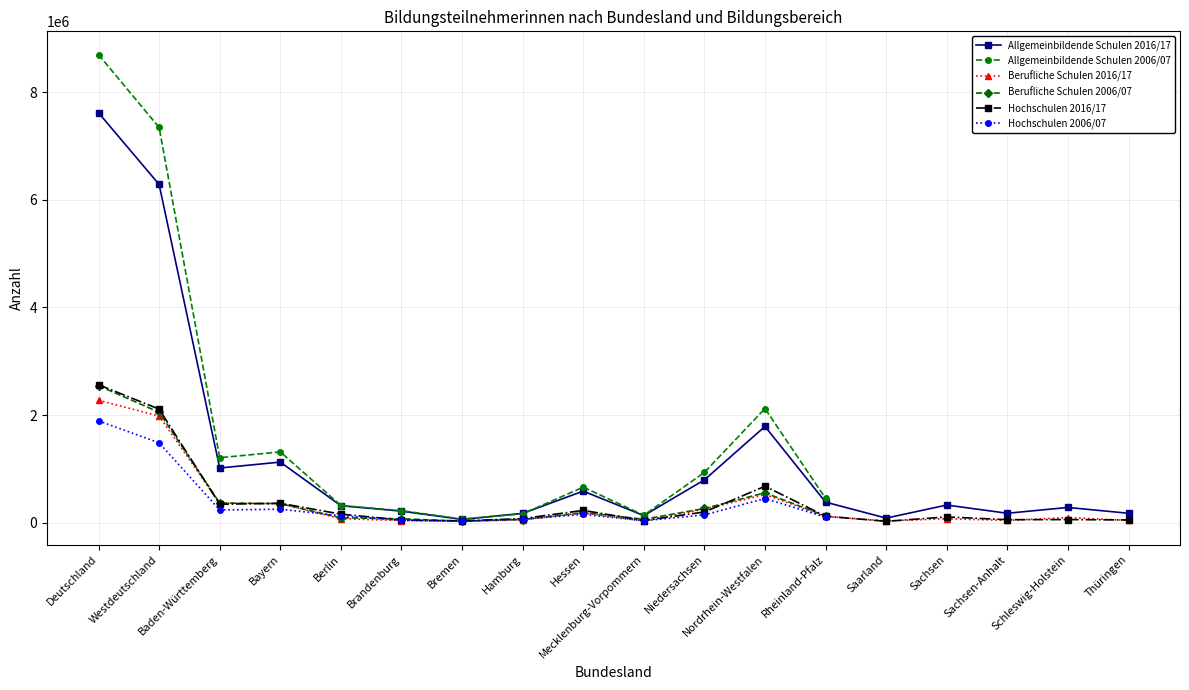

True or false: Hochschulen 2006/07 and Allgemeinbildende Schulen 2006/07 intersect in this chart.

False